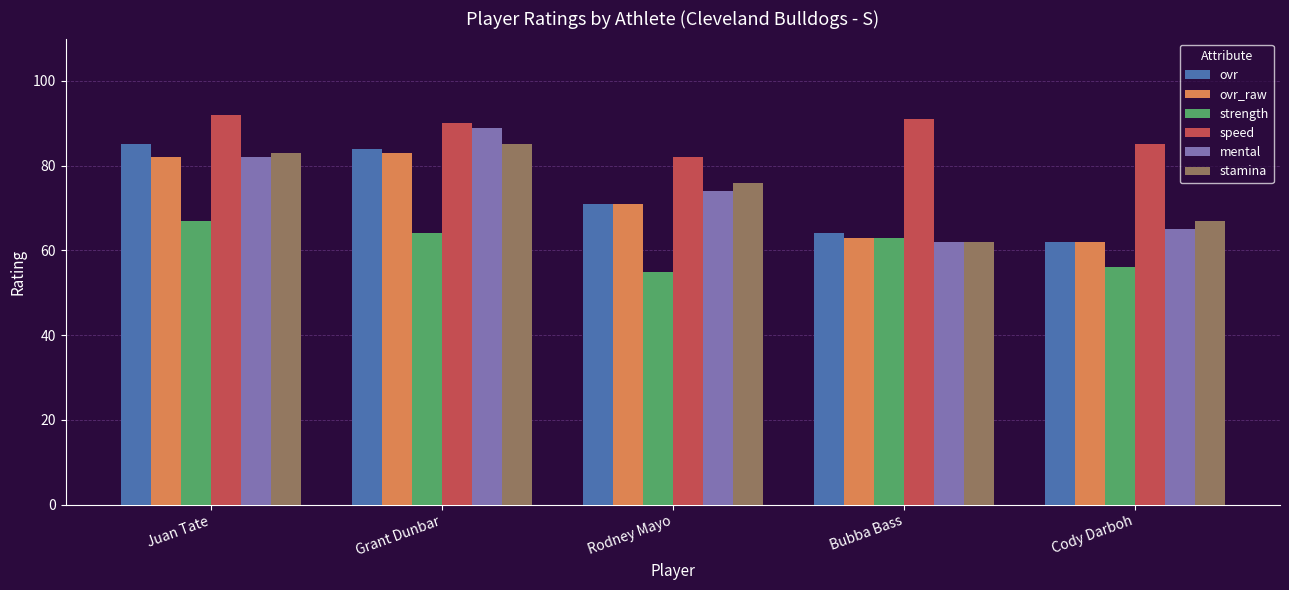

What position from the right is Juan Tate?

5